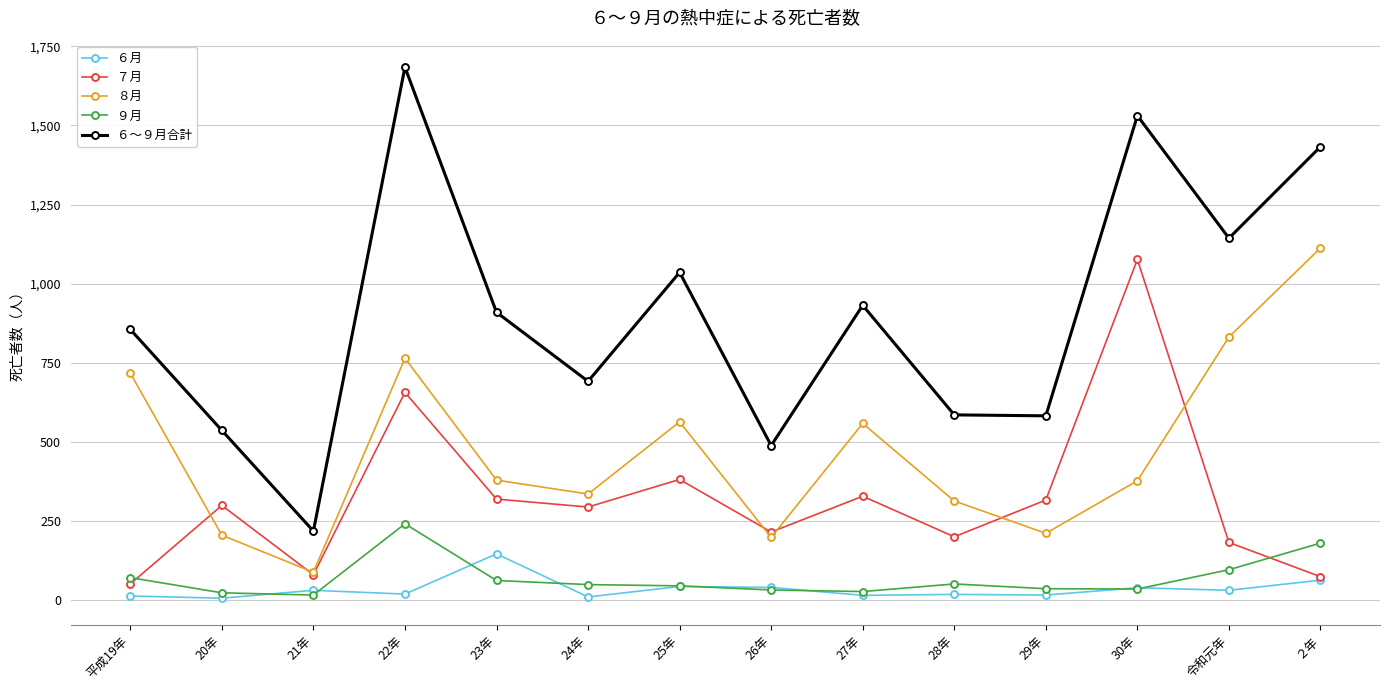

What is the label of the 12th point from the left?

30年